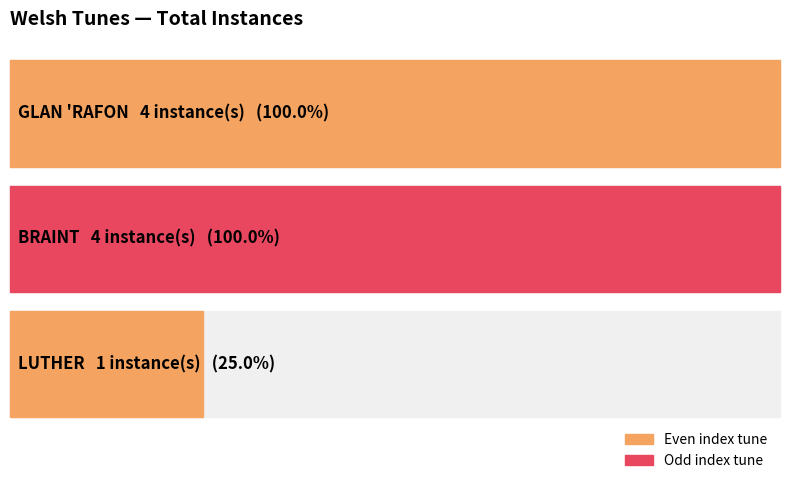

What is the change in value from GLAN 'RAFON to LUTHER?

-3